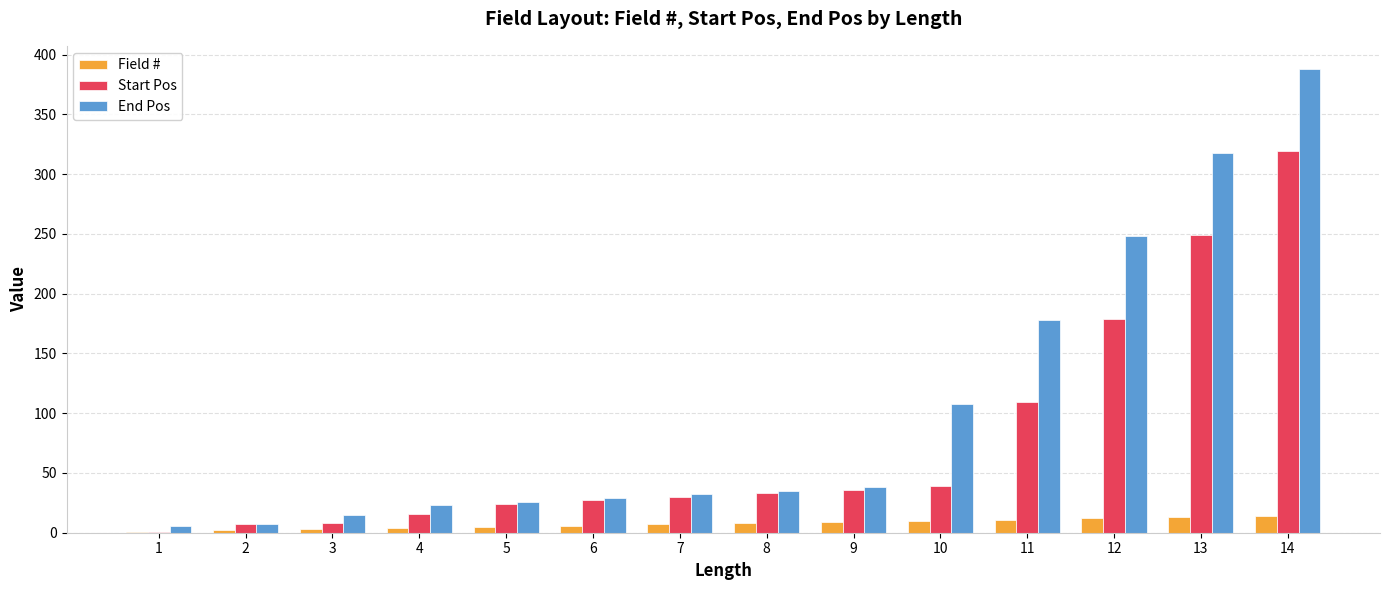

Count the number of categories in the chart.

14